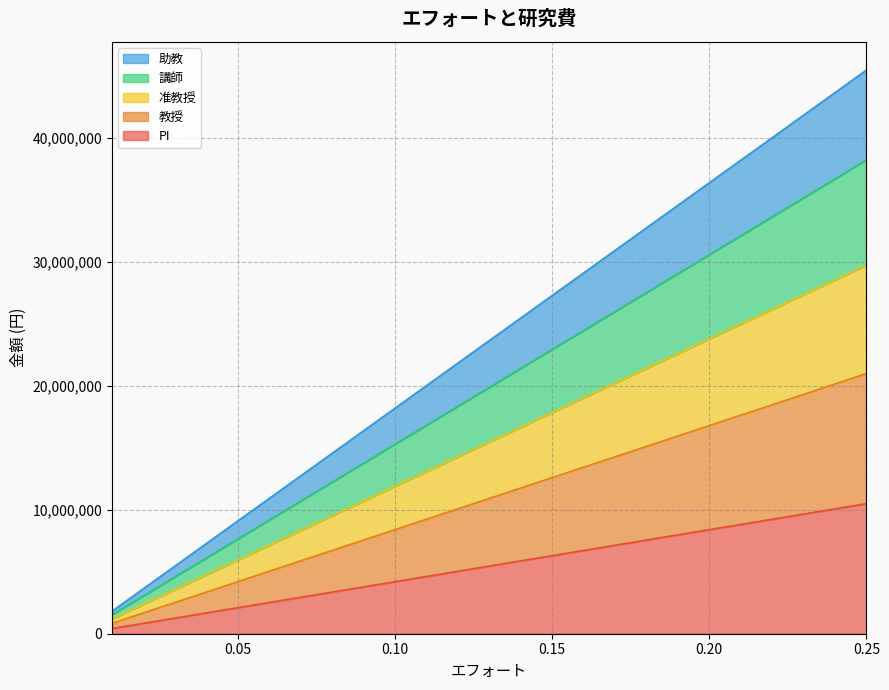

What is the label of the 7th point from the right?

0.19